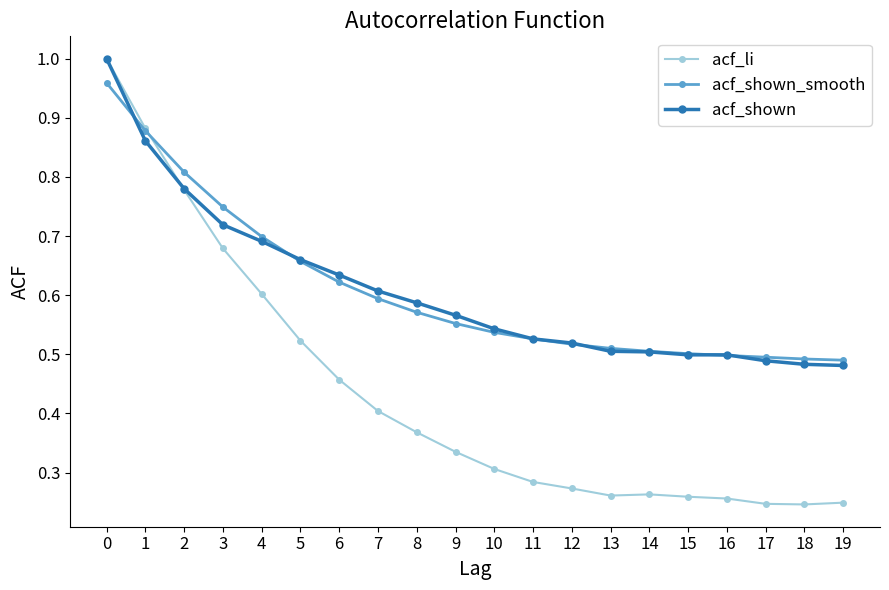

Is the value of acf_li at 0 greater than the value of acf_shown_smooth at 11?

Yes